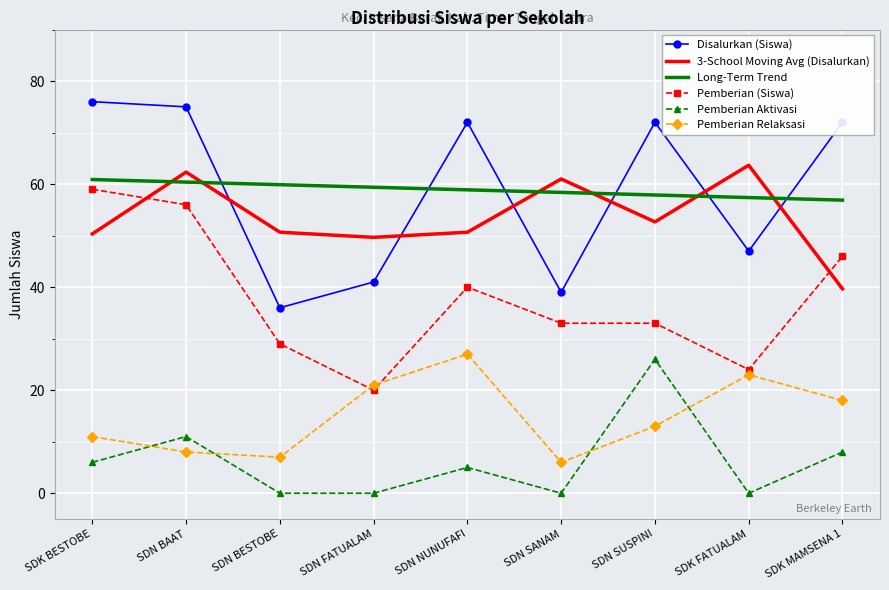

What is the minimum value for Pemberian Relaksasi?

6.0